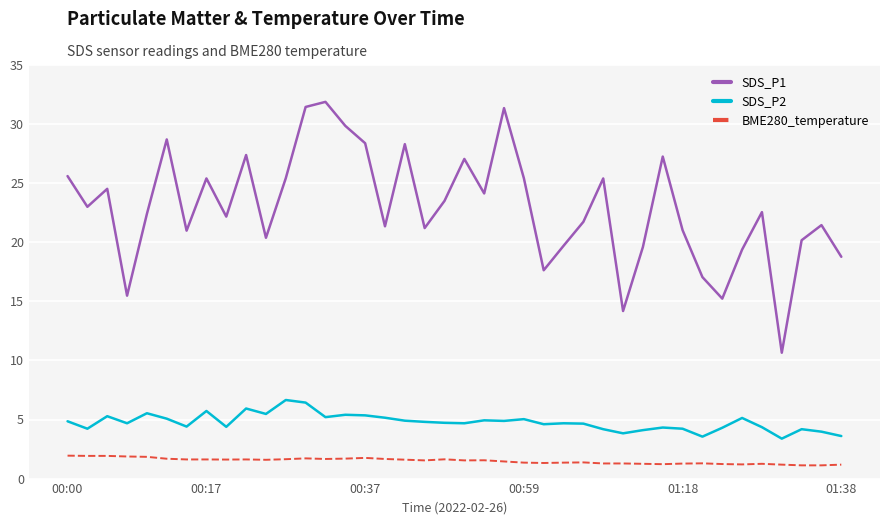

What is the minimum value for SDS_P2?

3.4